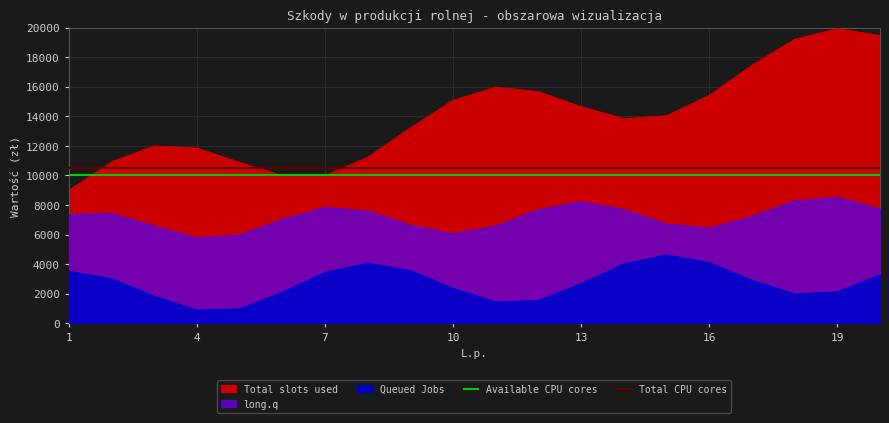

Is it true that Available CPU cores equals 6603 at 4?

False